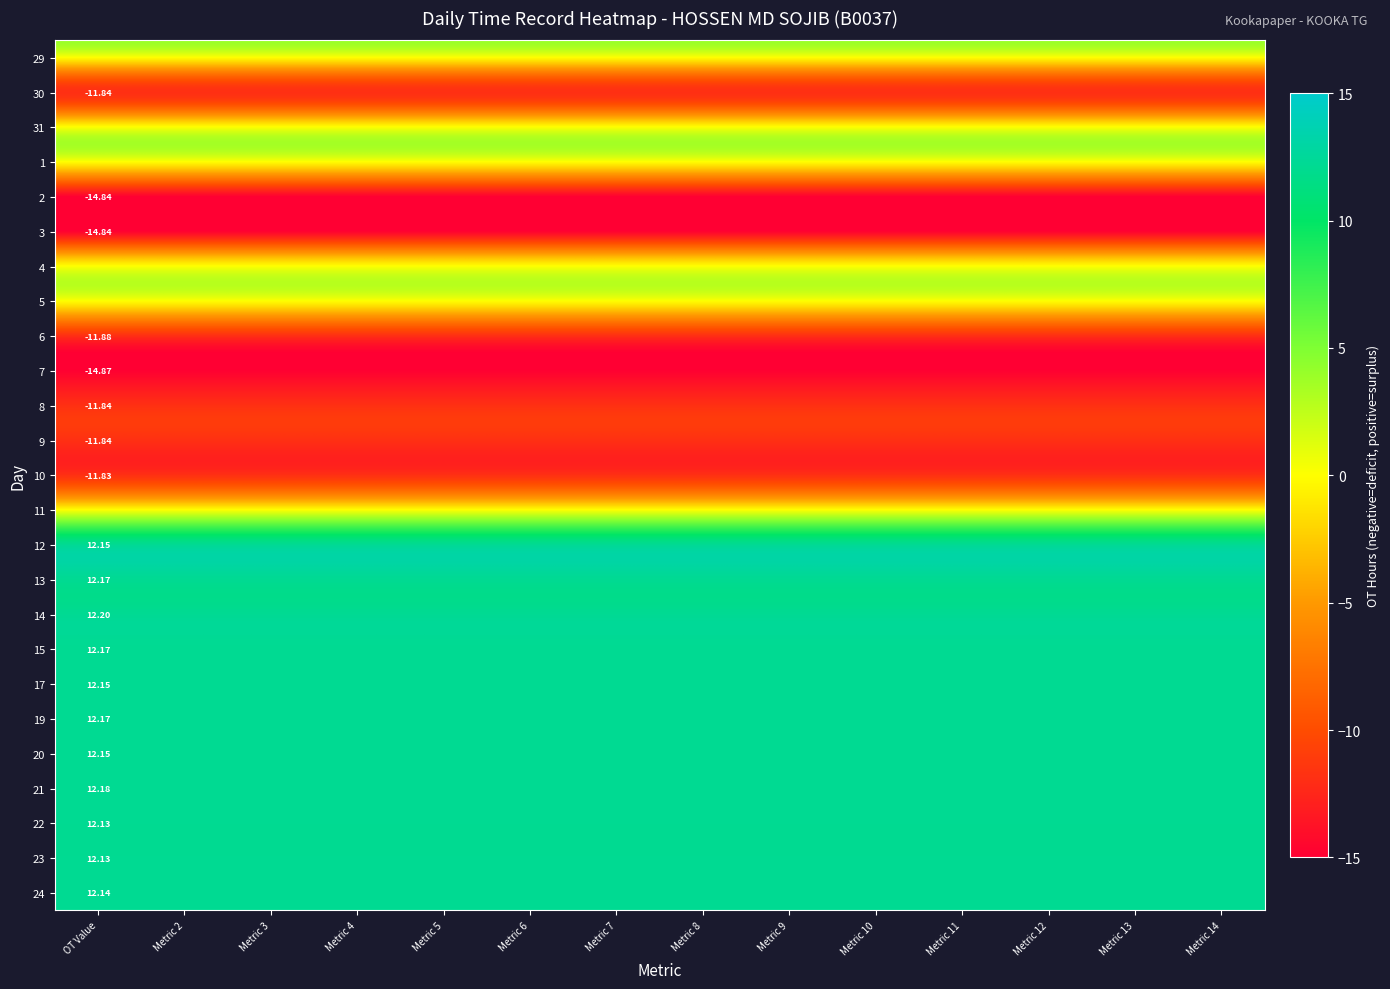

True or false: 2 has a value of -26.2 at Metric 5.

False